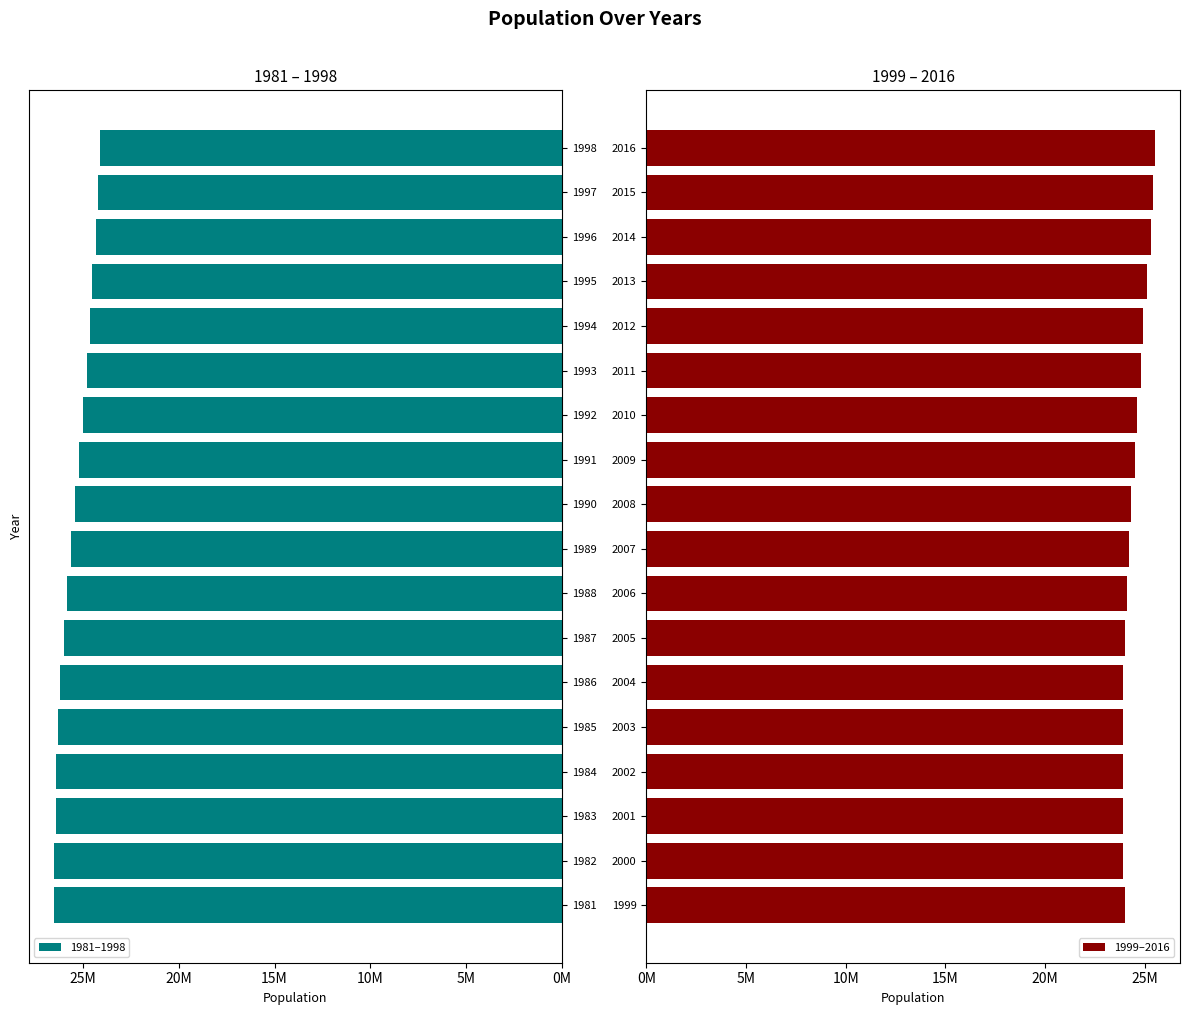

List the series in order of their peak value, highest first.

1981–1998, 1999–2016